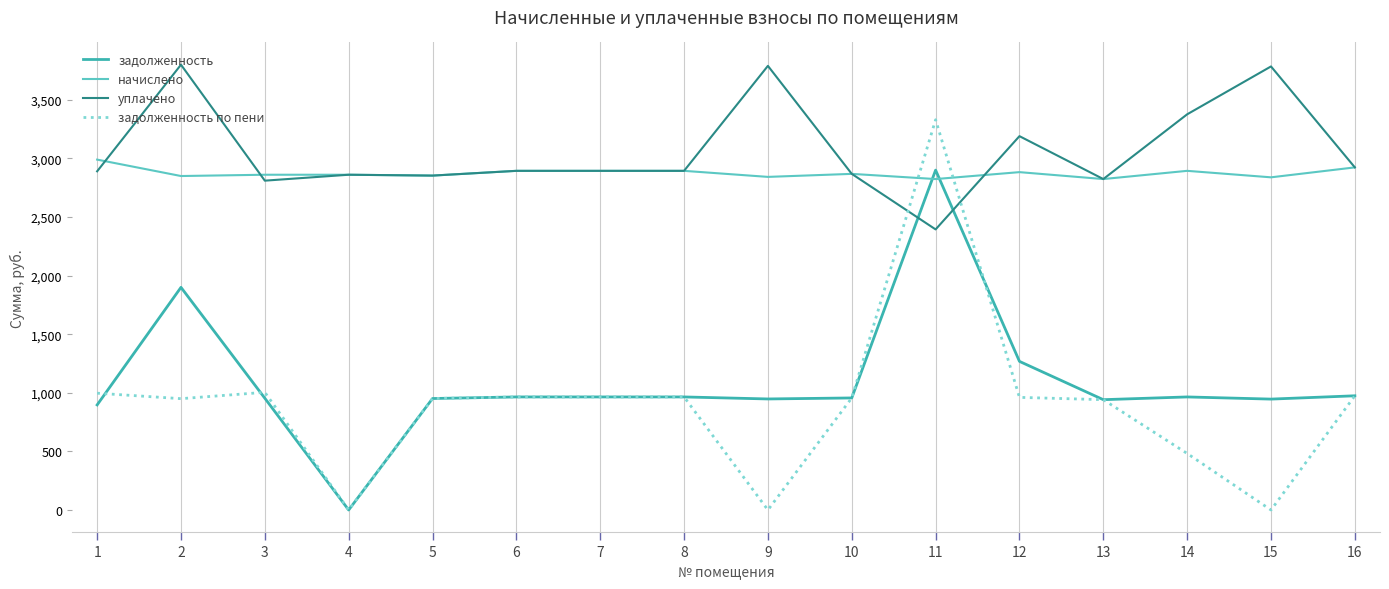

What is the difference between the highest and lowest values at 6?

1929.5